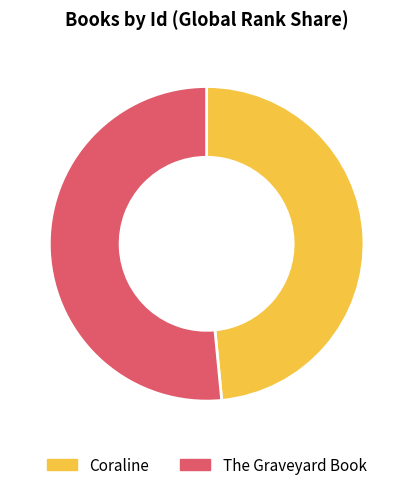

Which category has the smallest portion of the pie?

Coraline